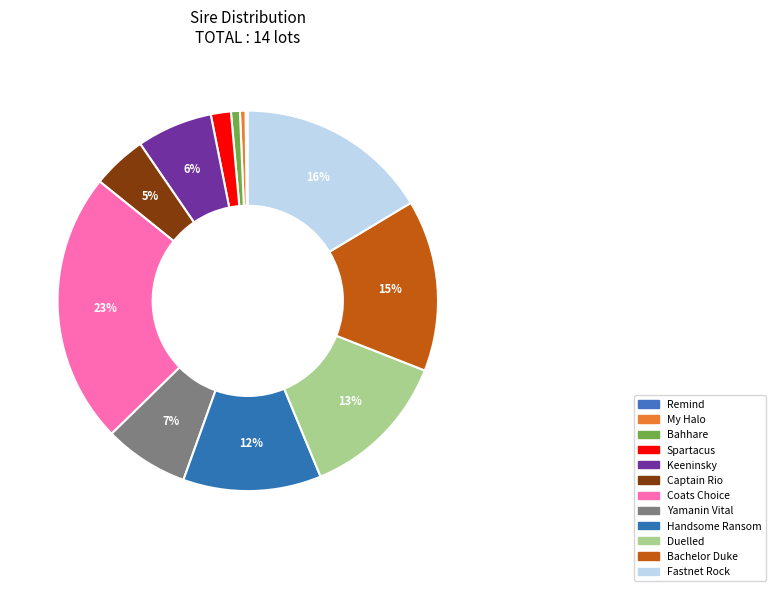

Which slice is the largest?

Coats Choice